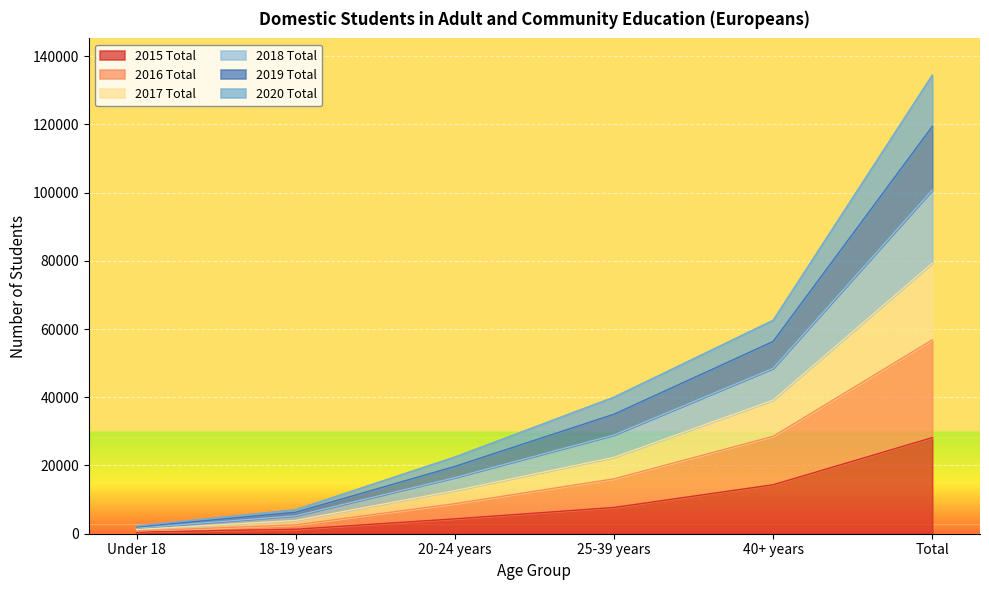

True or false: 2019 Total has more than 2 points higher than both neighbors.

False